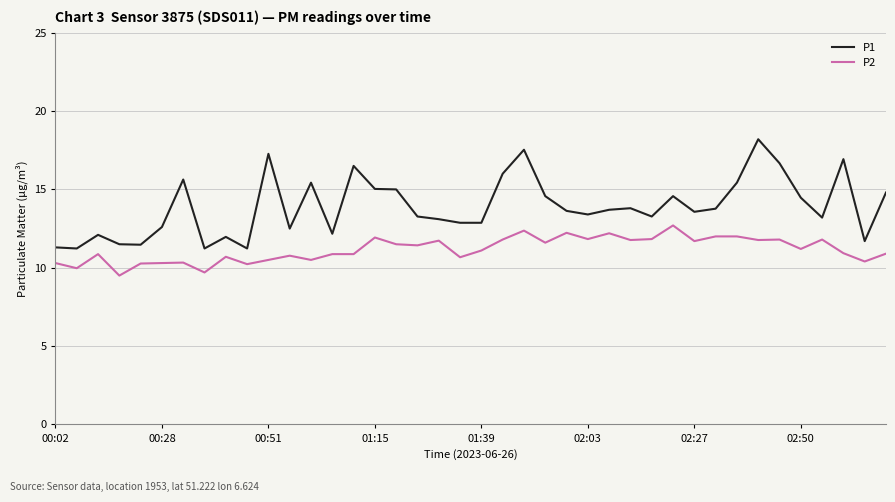

What is the difference between the maximum and minimum values in the P2 series?

3.2